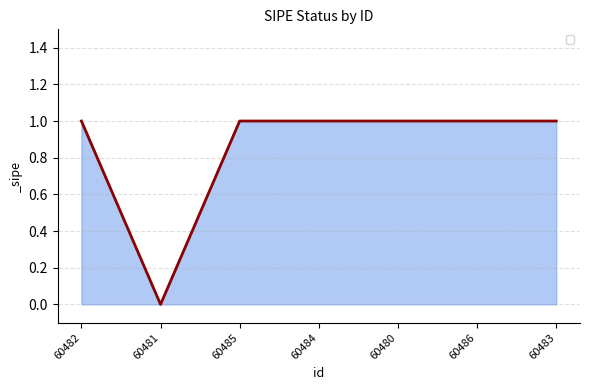

Approximately how many times larger is the value at 60482 compared to 60486?

1.0